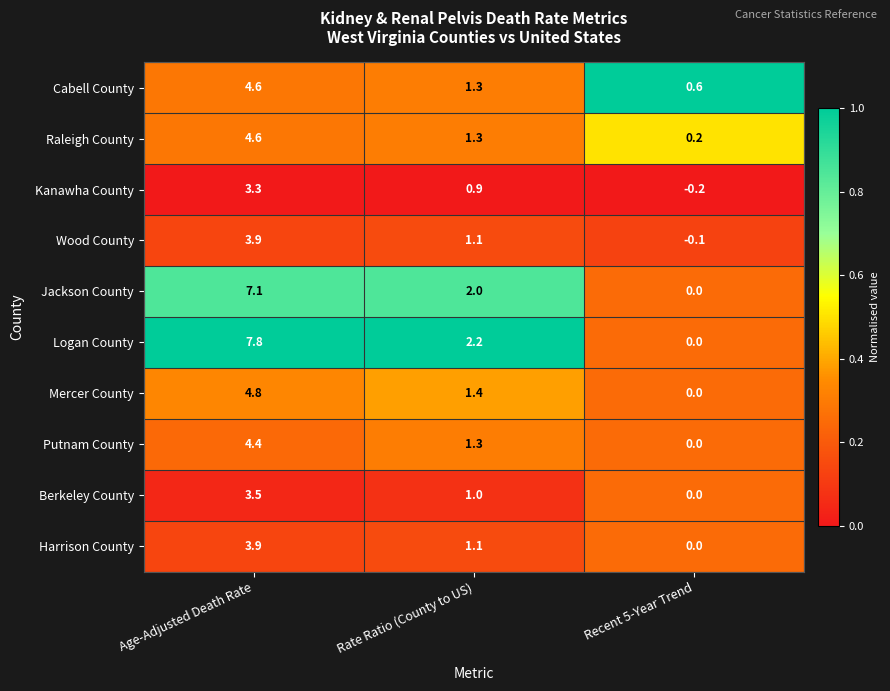

How many categories are shown in the chart?

3